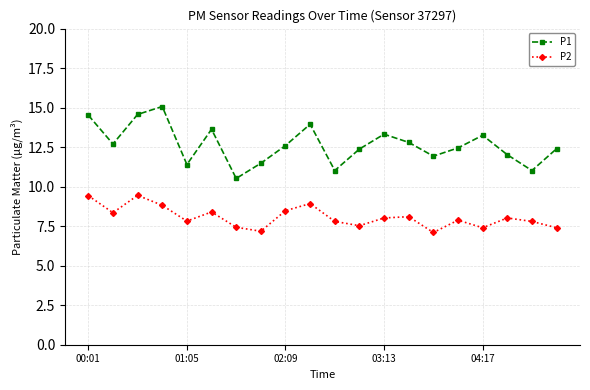

True or false: P1 and P2 cross at least once.

False